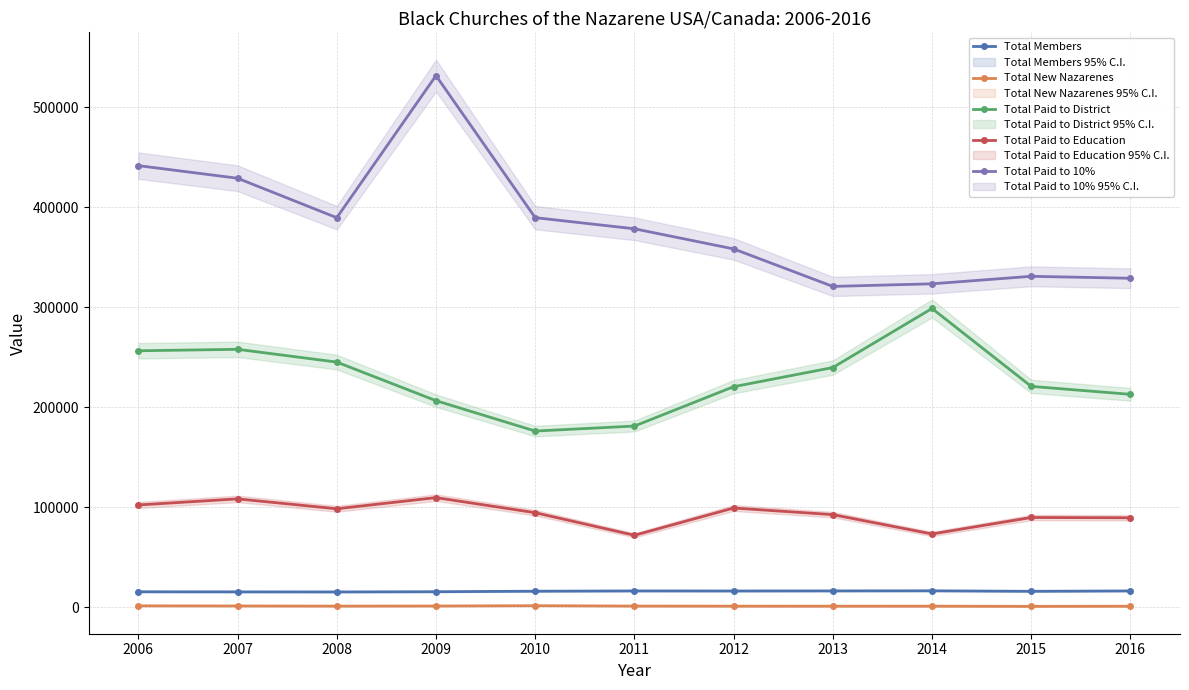

What is the minimum value for Total New Nazarenes?

742